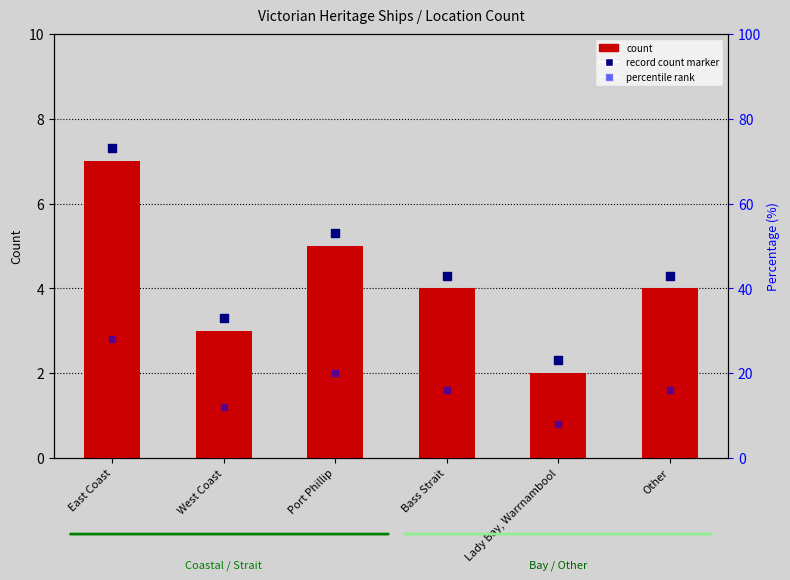

Is the value of record count marker at Bass Strait greater than the value of percentile rank at Bass Strait?

No